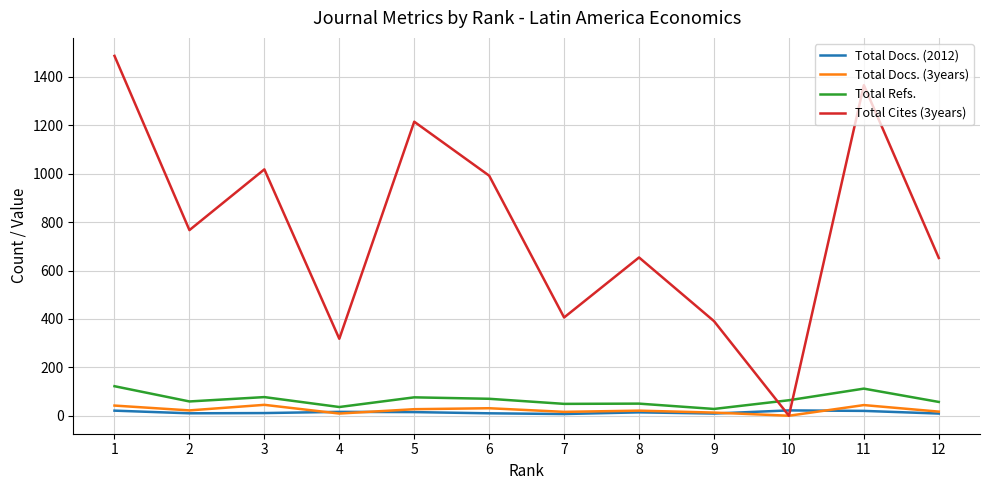

What is the difference between the maximum and second lowest values in the Total Refs. series?

86